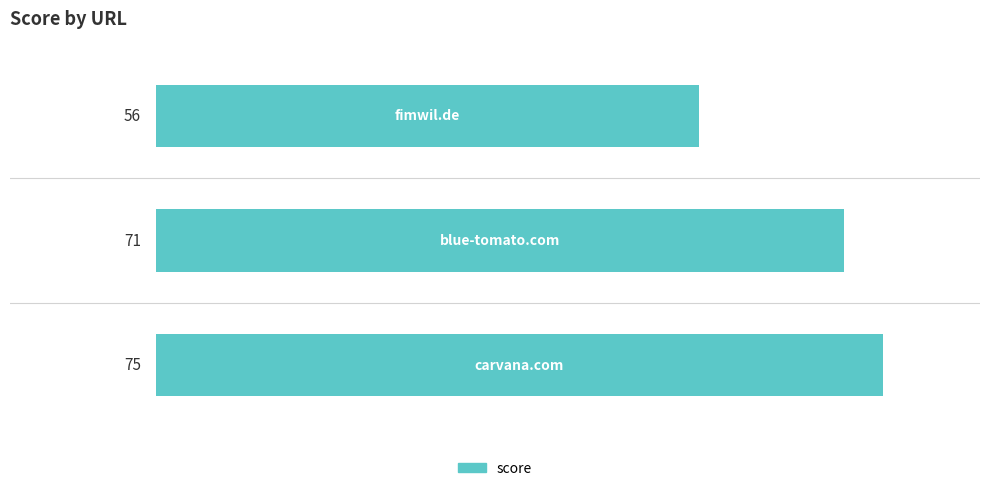

Reading bottom to top, list all the values displayed in this chart.

75	71	56